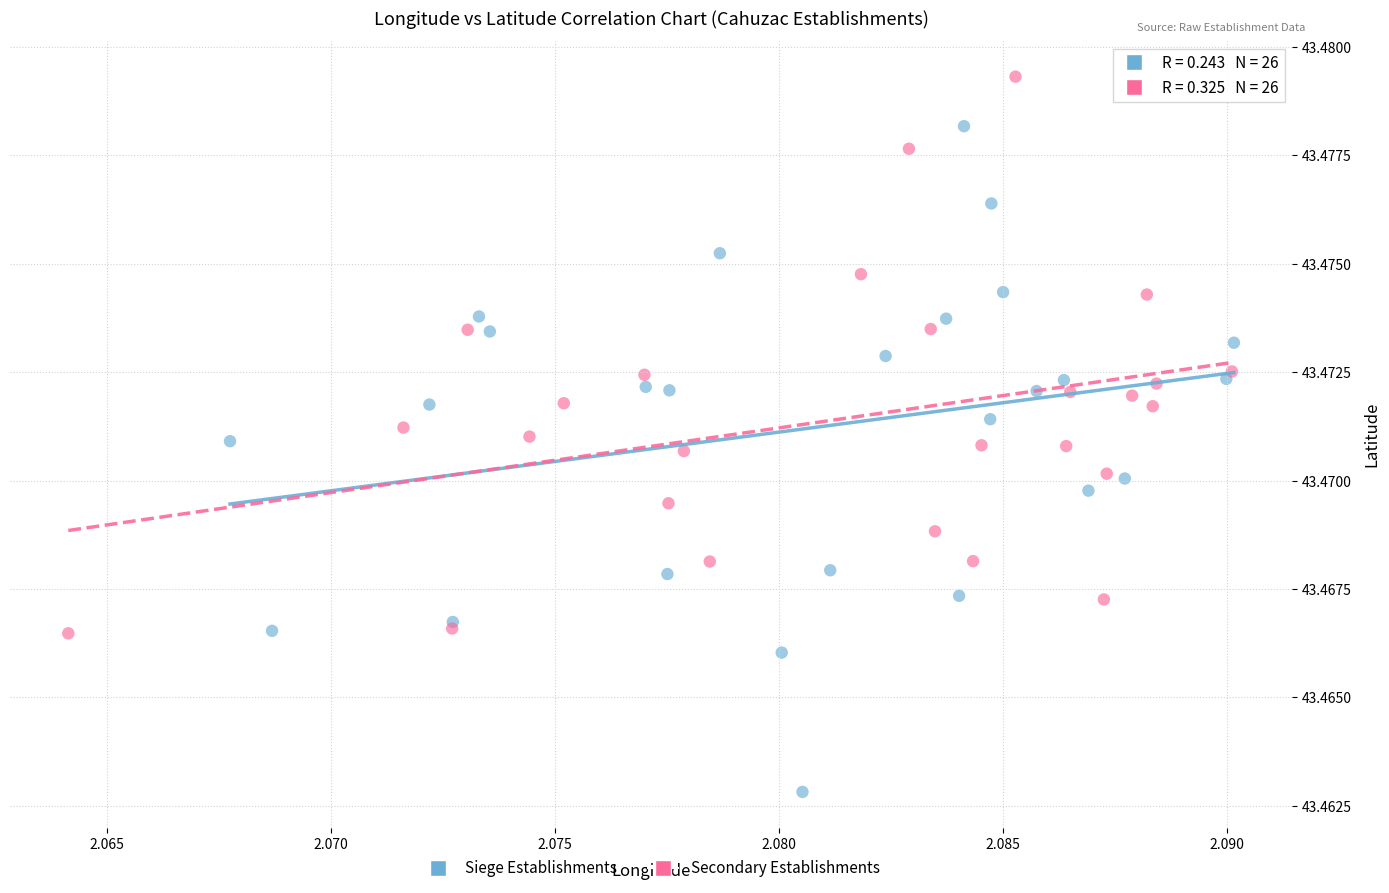

Which series contains the highest Y value?

Secondary Establishments